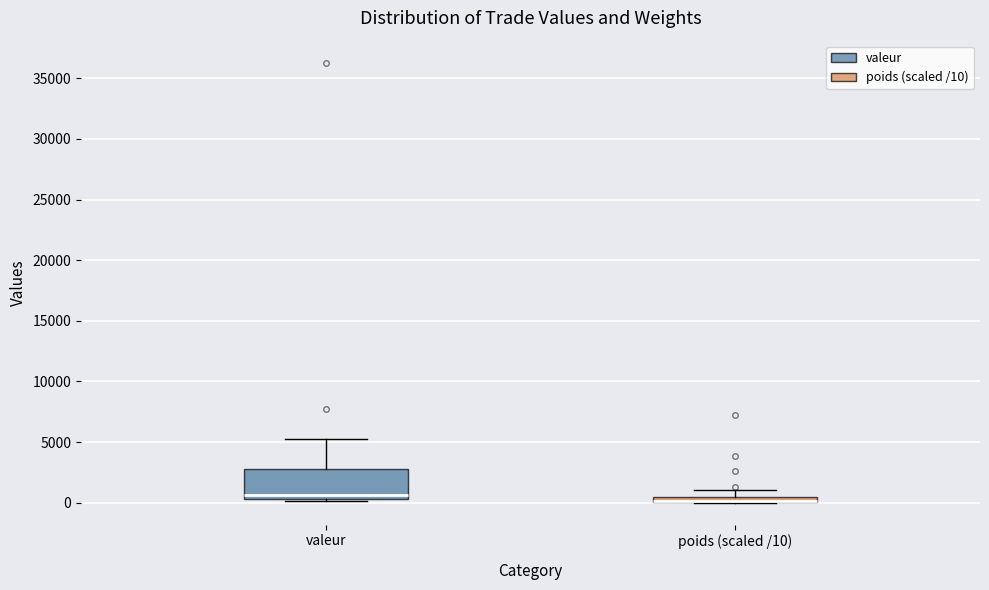

Which box is the tallest, from its lower edge to its upper edge?

valeur